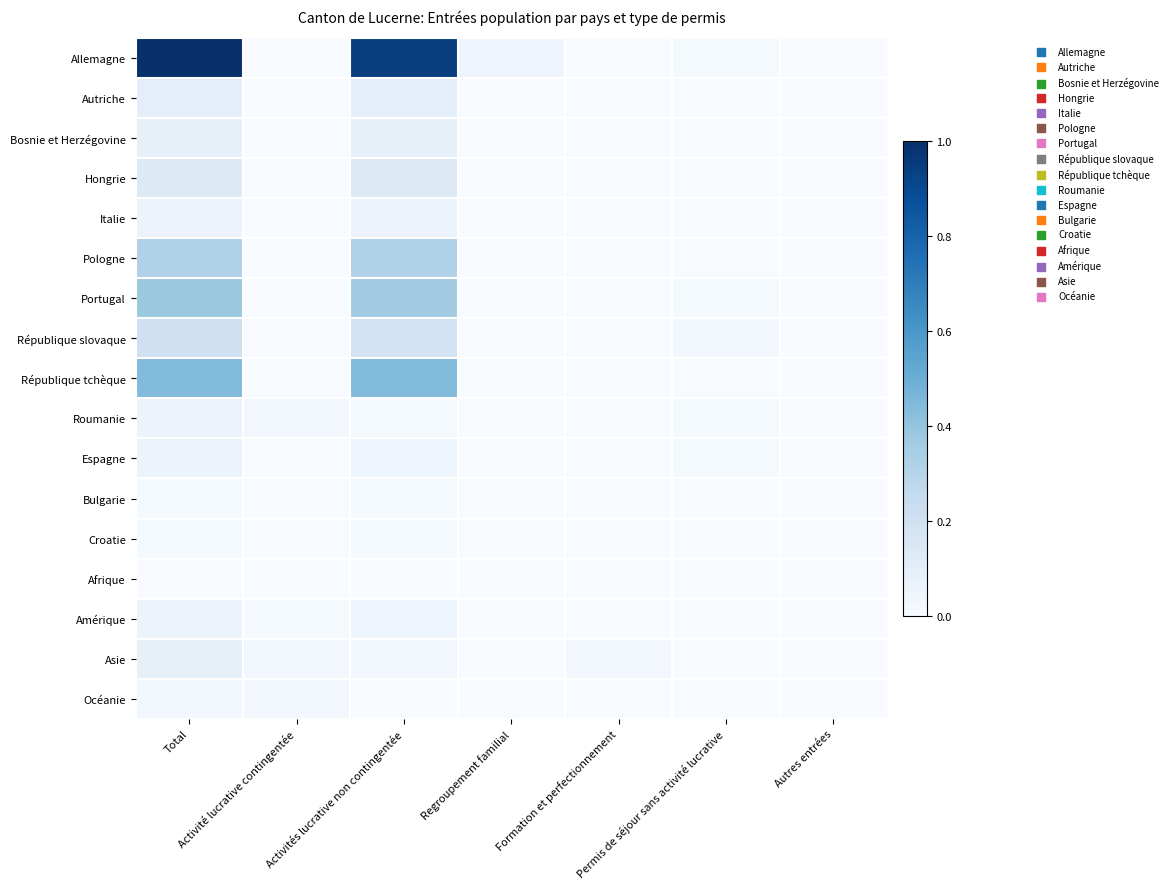

Reading left to right, list all the values displayed in this chart.

Allemagne: Total=1.0	Activité lucrative contingentée=0.0	Activités lucrative non contingentée=0.9	Regroupement familial=0.0	Formation et perfectionnement=0.0	Permis de séjour sans activité lucrative=0.0	Autres entrées=0.0
Autriche: Total=0.1	Activité lucrative contingentée=0.0	Activités lucrative non contingentée=0.1	Regroupement familial=0.0	Formation et perfectionnement=0.0	Permis de séjour sans activité lucrative=0.0	Autres entrées=0.0
Bosnie et Herzégovine: Total=0.1	Activité lucrative contingentée=0.0	Activités lucrative non contingentée=0.1	Regroupement familial=0.0	Formation et perfectionnement=0.0	Permis de séjour sans activité lucrative=0.0	Autres entrées=0.0
Hongrie: Total=0.1	Activité lucrative contingentée=0.0	Activités lucrative non contingentée=0.1	Regroupement familial=0.0	Formation et perfectionnement=0.0	Permis de séjour sans activité lucrative=0.0	Autres entrées=0.0
Italie: Total=0.1	Activité lucrative contingentée=0.0	Activités lucrative non contingentée=0.1	Regroupement familial=0.0	Formation et perfectionnement=0.0	Permis de séjour sans activité lucrative=0.0	Autres entrées=0.0
Pologne: Total=0.3	Activité lucrative contingentée=0.0	Activités lucrative non contingentée=0.3	Regroupement familial=0.0	Formation et perfectionnement=0.0	Permis de séjour sans activité lucrative=0.0	Autres entrées=0.0
Portugal: Total=0.4	Activité lucrative contingentée=0.0	Activités lucrative non contingentée=0.4	Regroupement familial=0.0	Formation et perfectionnement=0.0	Permis de séjour sans activité lucrative=0.0	Autres entrées=0.0
République slovaque: Total=0.2	Activité lucrative contingentée=0.0	Activités lucrative non contingentée=0.2	Regroupement familial=0.0	Formation et perfectionnement=0.0	Permis de séjour sans activité lucrative=0.0	Autres entrées=0.0
République tchèque: Total=0.4	Activité lucrative contingentée=0.0	Activités lucrative non contingentée=0.4	Regroupement familial=0.0	Formation et perfectionnement=0.0	Permis de séjour sans activité lucrative=0.0	Autres entrées=0.0
Roumanie: Total=0.1	Activité lucrative contingentée=0.0	Activités lucrative non contingentée=0.0	Regroupement familial=0.0	Formation et perfectionnement=0.0	Permis de séjour sans activité lucrative=0.0	Autres entrées=0.0
Espagne: Total=0.1	Activité lucrative contingentée=0.0	Activités lucrative non contingentée=0.0	Regroupement familial=0.0	Formation et perfectionnement=0.0	Permis de séjour sans activité lucrative=0.0	Autres entrées=0.0
Bulgarie: Total=0.0	Activité lucrative contingentée=0.0	Activités lucrative non contingentée=0.0	Regroupement familial=0.0	Formation et perfectionnement=0.0	Permis de séjour sans activité lucrative=0.0	Autres entrées=0.0
Croatie: Total=0.0	Activité lucrative contingentée=0.0	Activités lucrative non contingentée=0.0	Regroupement familial=0.0	Formation et perfectionnement=0.0	Permis de séjour sans activité lucrative=0.0	Autres entrées=0.0
Afrique: Total=0.0	Activité lucrative contingentée=0.0	Activités lucrative non contingentée=0.0	Regroupement familial=0.0	Formation et perfectionnement=0.0	Permis de séjour sans activité lucrative=0.0	Autres entrées=0.0
Amérique: Total=0.1	Activité lucrative contingentée=0.0	Activités lucrative non contingentée=0.0	Regroupement familial=0.0	Formation et perfectionnement=0.0	Permis de séjour sans activité lucrative=0.0	Autres entrées=0.0
Asie: Total=0.1	Activité lucrative contingentée=0.0	Activités lucrative non contingentée=0.0	Regroupement familial=0.0	Formation et perfectionnement=0.0	Permis de séjour sans activité lucrative=0.0	Autres entrées=0.0
Océanie: Total=0.0	Activité lucrative contingentée=0.0	Activités lucrative non contingentée=0.0	Regroupement familial=0.0	Formation et perfectionnement=0.0	Permis de séjour sans activité lucrative=0.0	Autres entrées=0.0